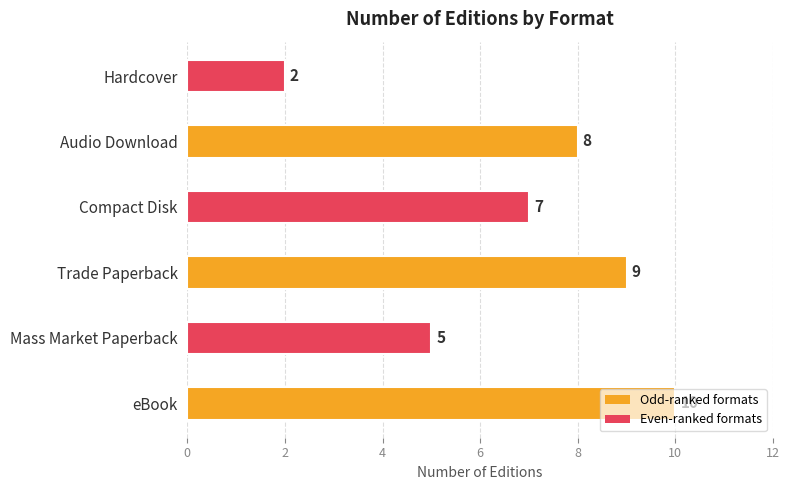

What is the ratio of the value at eBook to the value at Trade Paperback?

1.1